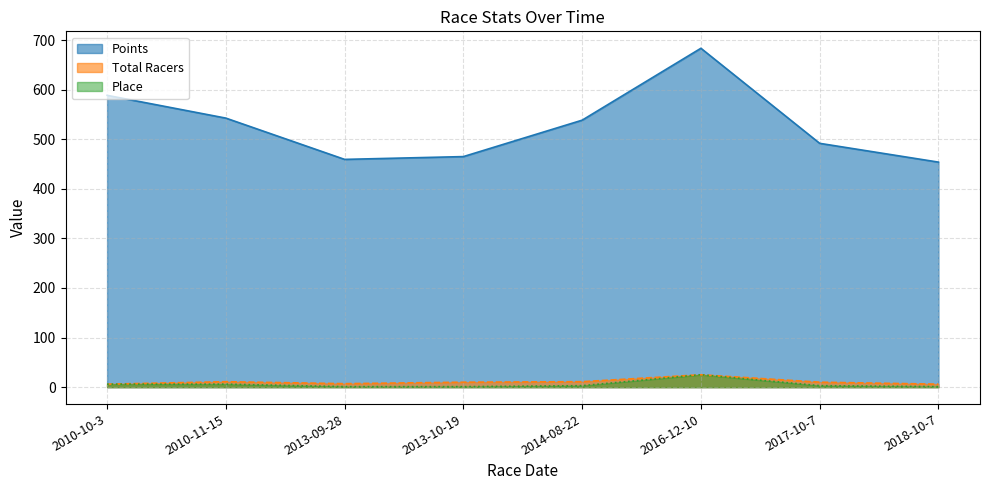

Reading left to right, list all the values displayed in this chart.

Points: 588.6	542.6	459.4	465.0	538.5	683.5	491.8	453.9
Total Racers: 6.0	11.0	7.0	10.0	11.0	25.0	10.0	6.0
Place: 6.0	6.0	1.0	1.0	3.0	25.0	3.0	1.0